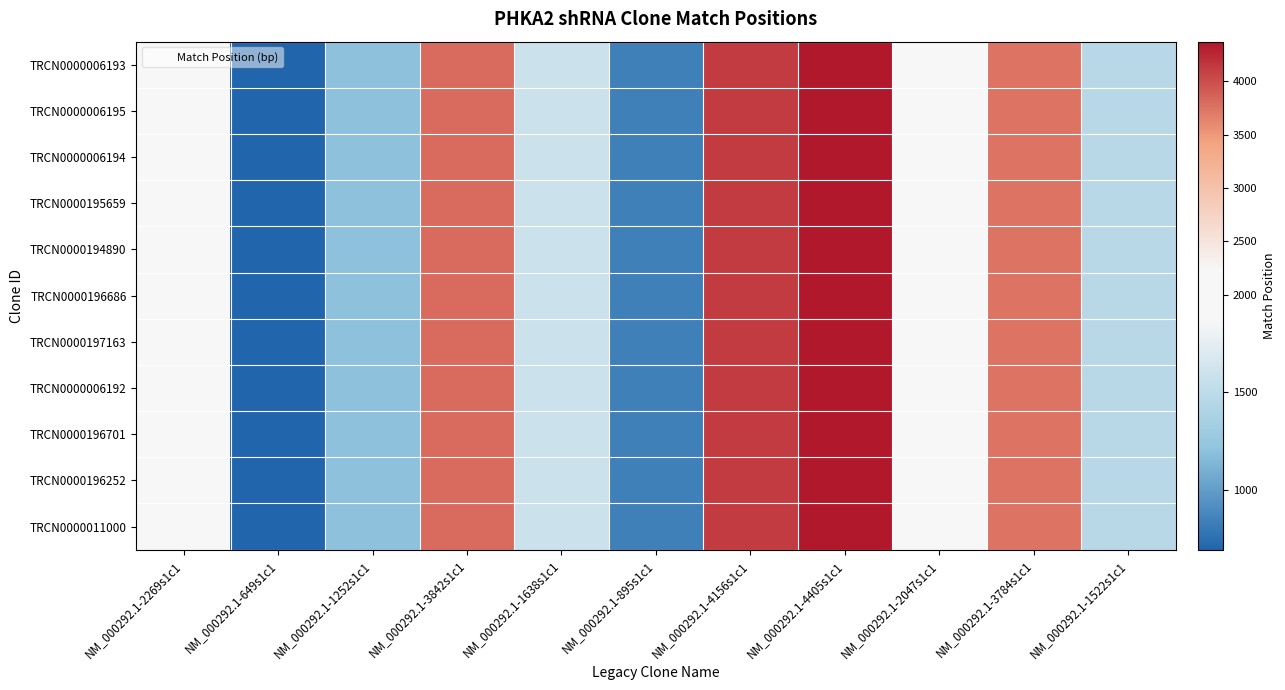

Reading left to right, extract all data points from this chart.

TRCN0000006193: NM_000292.1-2269s1c1=2214	NM_000292.1-649s1c1=693	NM_000292.1-1252s1c1=1197	NM_000292.1-3842s1c1=3811	NM_000292.1-1638s1c1=1583	NM_000292.1-895s1c1=840	NM_000292.1-4156s1c1=4125	NM_000292.1-4405s1c1=4373	NM_000292.1-2047s1c1=1992	NM_000292.1-3784s1c1=3753	NM_000292.1-1522s1c1=1467
TRCN0000006195: NM_000292.1-2269s1c1=2214	NM_000292.1-649s1c1=693	NM_000292.1-1252s1c1=1197	NM_000292.1-3842s1c1=3811	NM_000292.1-1638s1c1=1583	NM_000292.1-895s1c1=840	NM_000292.1-4156s1c1=4125	NM_000292.1-4405s1c1=4373	NM_000292.1-2047s1c1=1992	NM_000292.1-3784s1c1=3753	NM_000292.1-1522s1c1=1467
TRCN0000006194: NM_000292.1-2269s1c1=2214	NM_000292.1-649s1c1=693	NM_000292.1-1252s1c1=1197	NM_000292.1-3842s1c1=3811	NM_000292.1-1638s1c1=1583	NM_000292.1-895s1c1=840	NM_000292.1-4156s1c1=4125	NM_000292.1-4405s1c1=4373	NM_000292.1-2047s1c1=1992	NM_000292.1-3784s1c1=3753	NM_000292.1-1522s1c1=1467
TRCN0000195659: NM_000292.1-2269s1c1=2214	NM_000292.1-649s1c1=693	NM_000292.1-1252s1c1=1197	NM_000292.1-3842s1c1=3811	NM_000292.1-1638s1c1=1583	NM_000292.1-895s1c1=840	NM_000292.1-4156s1c1=4125	NM_000292.1-4405s1c1=4373	NM_000292.1-2047s1c1=1992	NM_000292.1-3784s1c1=3753	NM_000292.1-1522s1c1=1467
TRCN0000194890: NM_000292.1-2269s1c1=2214	NM_000292.1-649s1c1=693	NM_000292.1-1252s1c1=1197	NM_000292.1-3842s1c1=3811	NM_000292.1-1638s1c1=1583	NM_000292.1-895s1c1=840	NM_000292.1-4156s1c1=4125	NM_000292.1-4405s1c1=4373	NM_000292.1-2047s1c1=1992	NM_000292.1-3784s1c1=3753	NM_000292.1-1522s1c1=1467
TRCN0000196686: NM_000292.1-2269s1c1=2214	NM_000292.1-649s1c1=693	NM_000292.1-1252s1c1=1197	NM_000292.1-3842s1c1=3811	NM_000292.1-1638s1c1=1583	NM_000292.1-895s1c1=840	NM_000292.1-4156s1c1=4125	NM_000292.1-4405s1c1=4373	NM_000292.1-2047s1c1=1992	NM_000292.1-3784s1c1=3753	NM_000292.1-1522s1c1=1467
TRCN0000197163: NM_000292.1-2269s1c1=2214	NM_000292.1-649s1c1=693	NM_000292.1-1252s1c1=1197	NM_000292.1-3842s1c1=3811	NM_000292.1-1638s1c1=1583	NM_000292.1-895s1c1=840	NM_000292.1-4156s1c1=4125	NM_000292.1-4405s1c1=4373	NM_000292.1-2047s1c1=1992	NM_000292.1-3784s1c1=3753	NM_000292.1-1522s1c1=1467
TRCN0000006192: NM_000292.1-2269s1c1=2214	NM_000292.1-649s1c1=693	NM_000292.1-1252s1c1=1197	NM_000292.1-3842s1c1=3811	NM_000292.1-1638s1c1=1583	NM_000292.1-895s1c1=840	NM_000292.1-4156s1c1=4125	NM_000292.1-4405s1c1=4373	NM_000292.1-2047s1c1=1992	NM_000292.1-3784s1c1=3753	NM_000292.1-1522s1c1=1467
TRCN0000196701: NM_000292.1-2269s1c1=2214	NM_000292.1-649s1c1=693	NM_000292.1-1252s1c1=1197	NM_000292.1-3842s1c1=3811	NM_000292.1-1638s1c1=1583	NM_000292.1-895s1c1=840	NM_000292.1-4156s1c1=4125	NM_000292.1-4405s1c1=4373	NM_000292.1-2047s1c1=1992	NM_000292.1-3784s1c1=3753	NM_000292.1-1522s1c1=1467
TRCN0000196252: NM_000292.1-2269s1c1=2214	NM_000292.1-649s1c1=693	NM_000292.1-1252s1c1=1197	NM_000292.1-3842s1c1=3811	NM_000292.1-1638s1c1=1583	NM_000292.1-895s1c1=840	NM_000292.1-4156s1c1=4125	NM_000292.1-4405s1c1=4373	NM_000292.1-2047s1c1=1992	NM_000292.1-3784s1c1=3753	NM_000292.1-1522s1c1=1467
TRCN0000011000: NM_000292.1-2269s1c1=2214	NM_000292.1-649s1c1=693	NM_000292.1-1252s1c1=1197	NM_000292.1-3842s1c1=3811	NM_000292.1-1638s1c1=1583	NM_000292.1-895s1c1=840	NM_000292.1-4156s1c1=4125	NM_000292.1-4405s1c1=4373	NM_000292.1-2047s1c1=1992	NM_000292.1-3784s1c1=3753	NM_000292.1-1522s1c1=1467